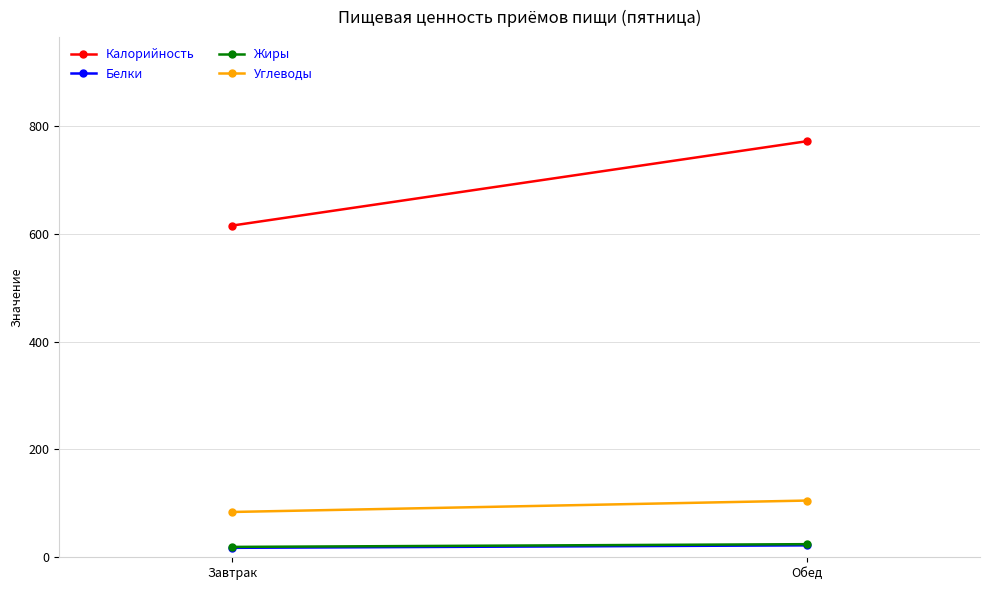

Is the value of Жиры at Завтрак greater than the value of Углеводы at Завтрак?

No